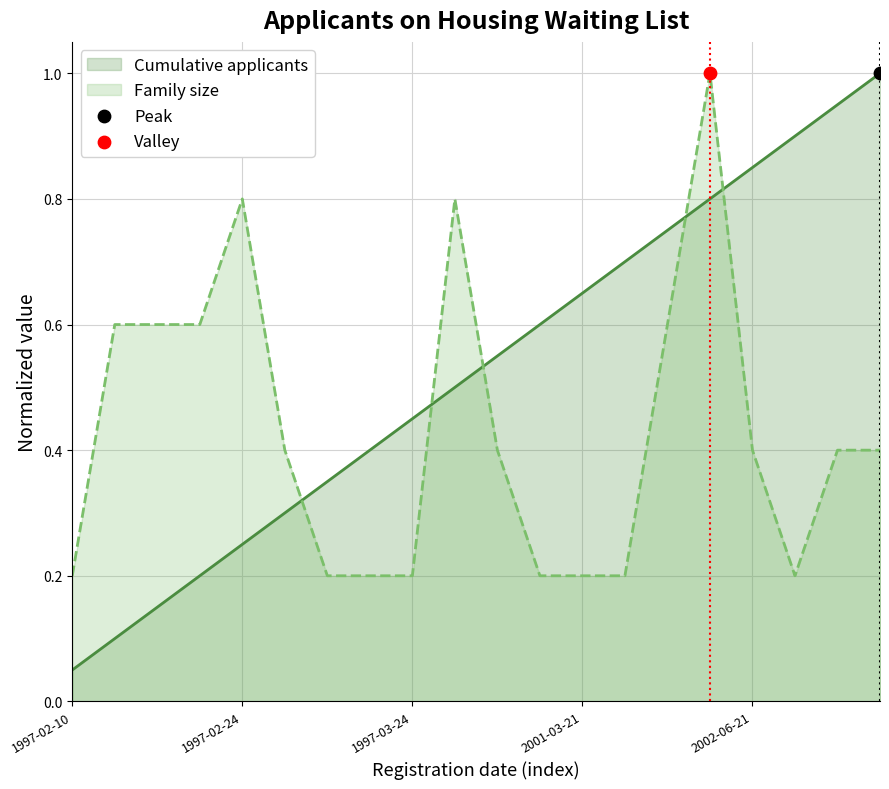

What is the total value across all series at 2005-12-27?

1.4